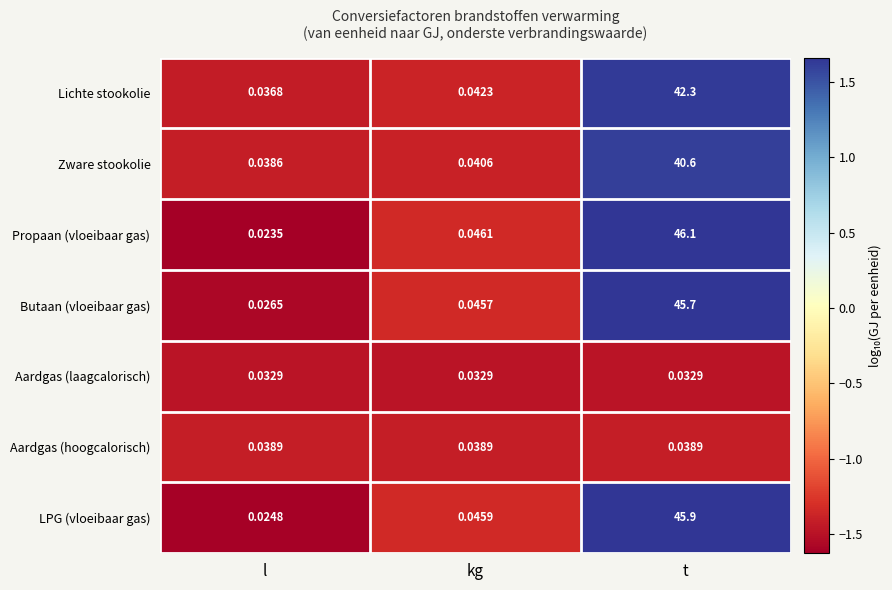

Count the number of data series in this chart.

7